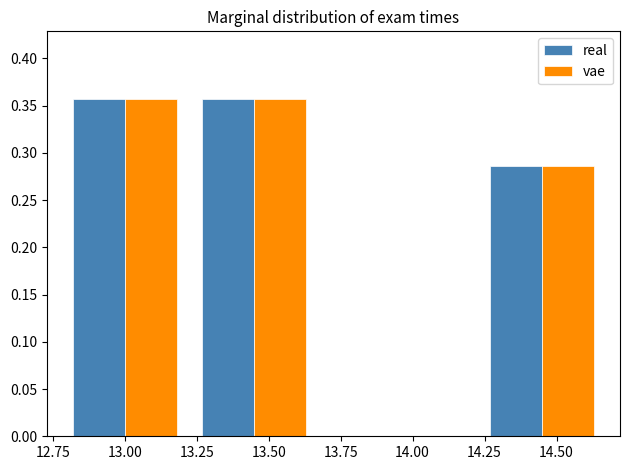

At which label is real closest to 0?

14.50